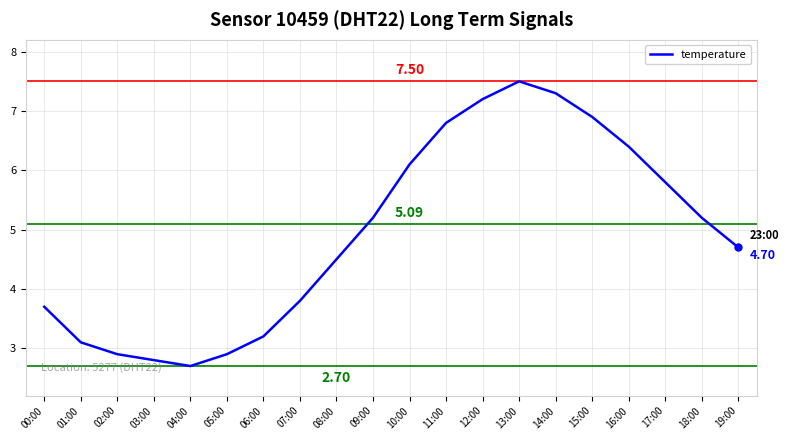

What is the change in value from 00:00 to 11:00?

+3.1